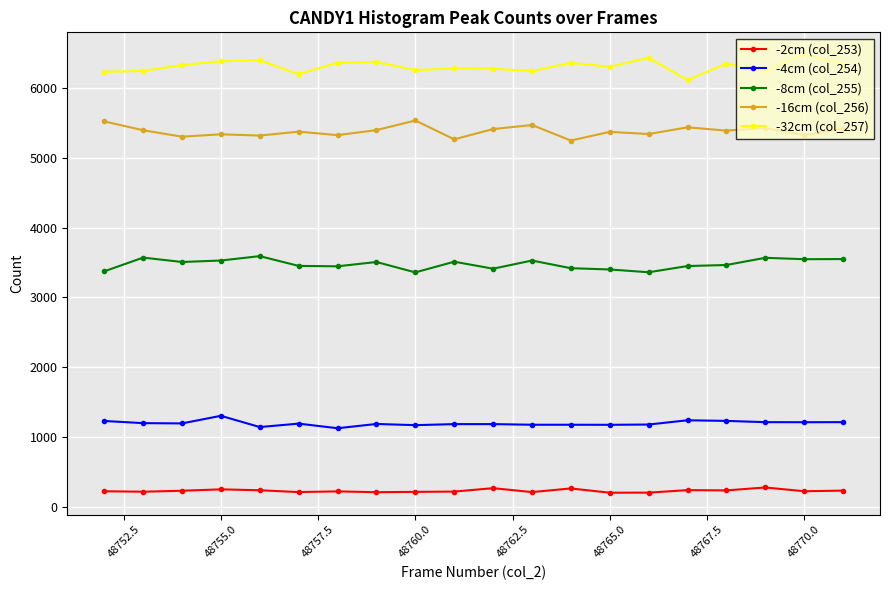

What is the maximum value for -32cm (col_257)?

6482